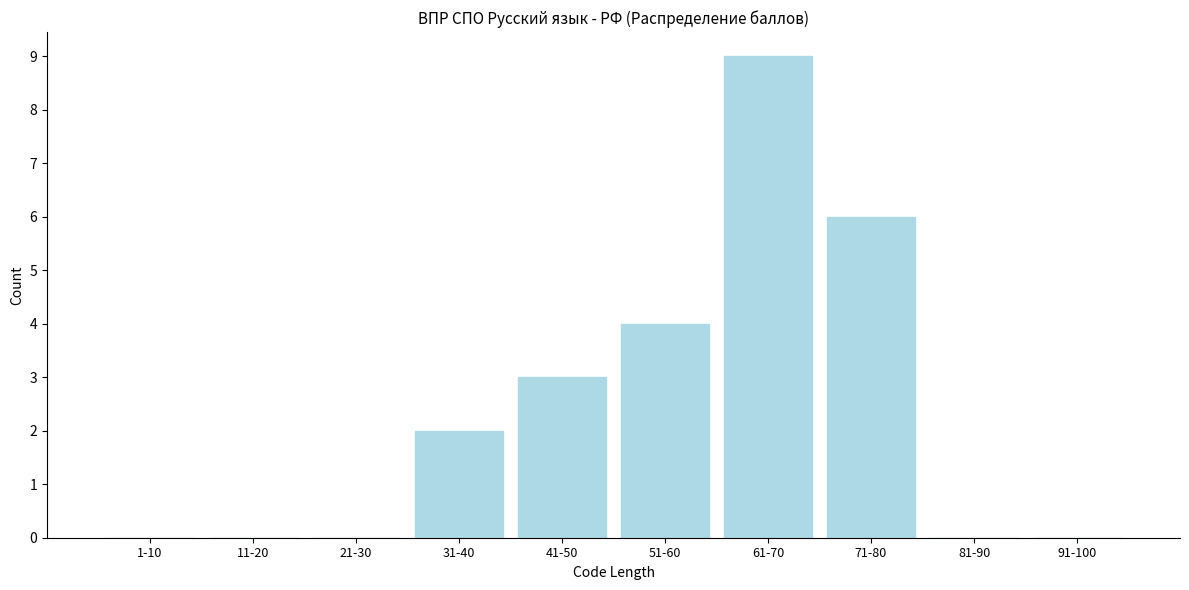

Reading left to right, transcribe all the data shown in this chart.

1-10=0	11-20=0	21-30=0	31-40=2	41-50=3	51-60=4	61-70=9	71-80=6	81-90=0	91-100=0